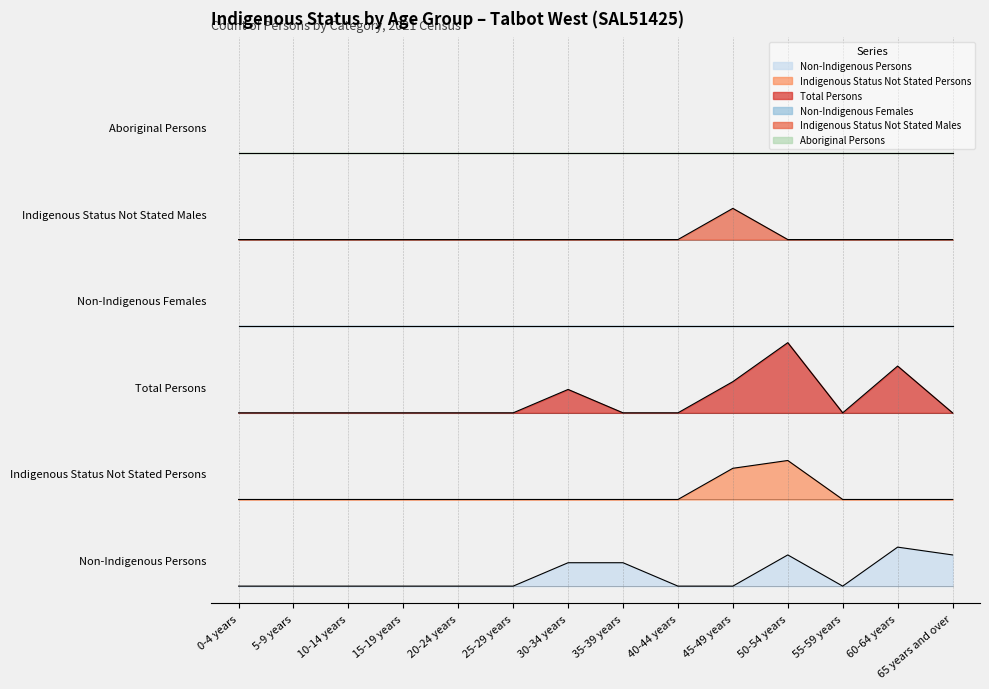

The Indigenous Status Not Stated Males series shows 4.0 at 10-14 years. True or false?

False